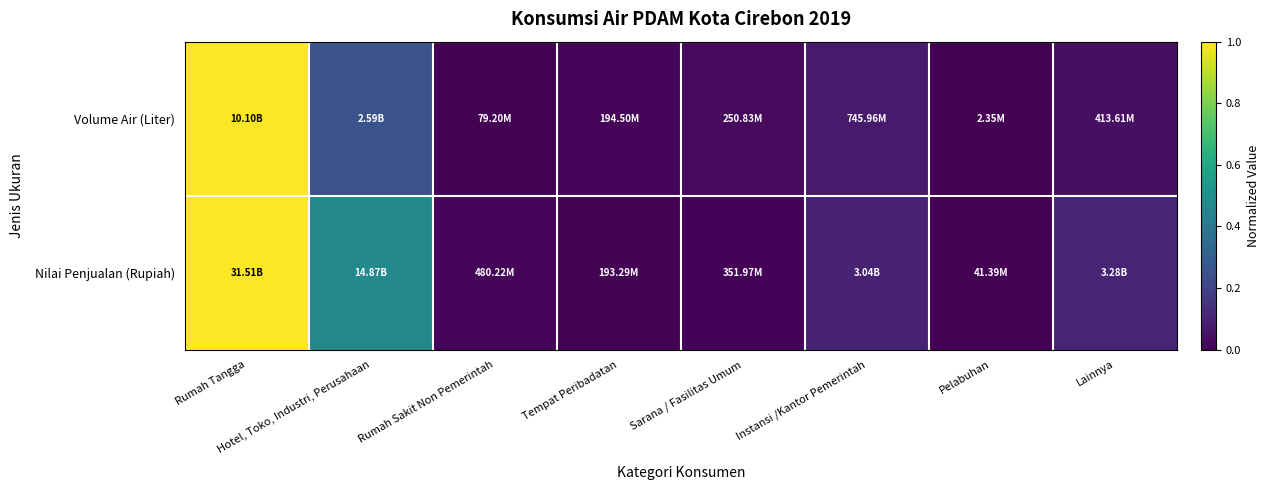

At Rumah Tangga, list the series in order from smallest to largest.

Volume Air (Liter), Nilai Penjualan (Rupiah)